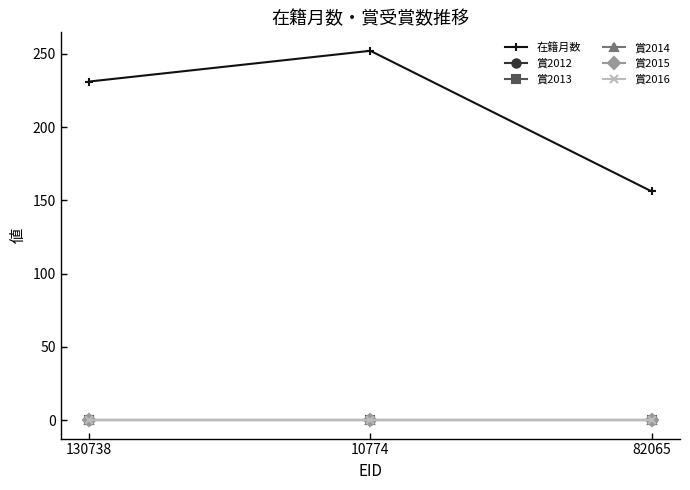

Is this an area chart (filled region under the line)?

No